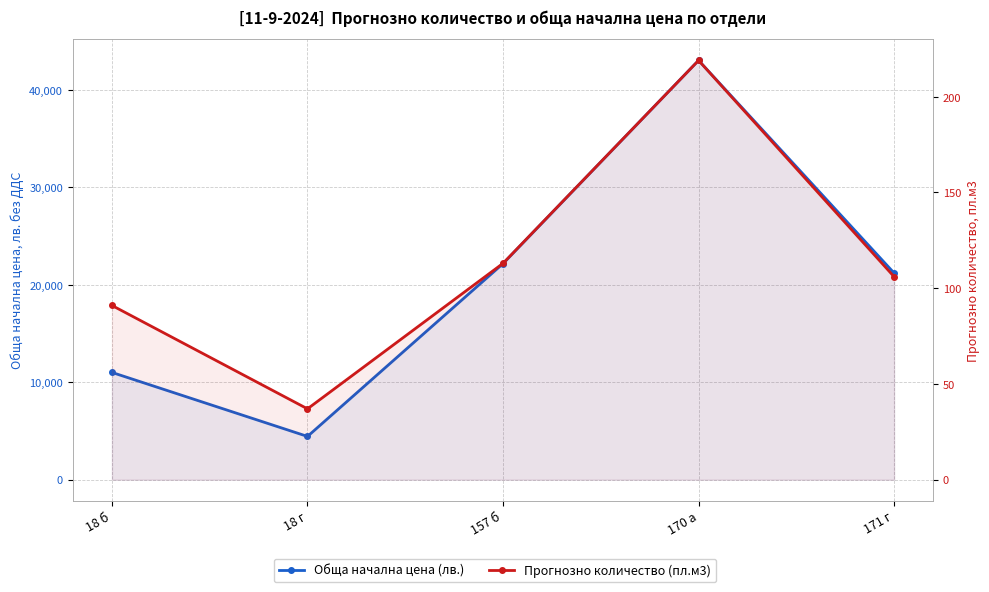

At which label is Прогнозно количество (пл.м3) closest to 128?

157 б